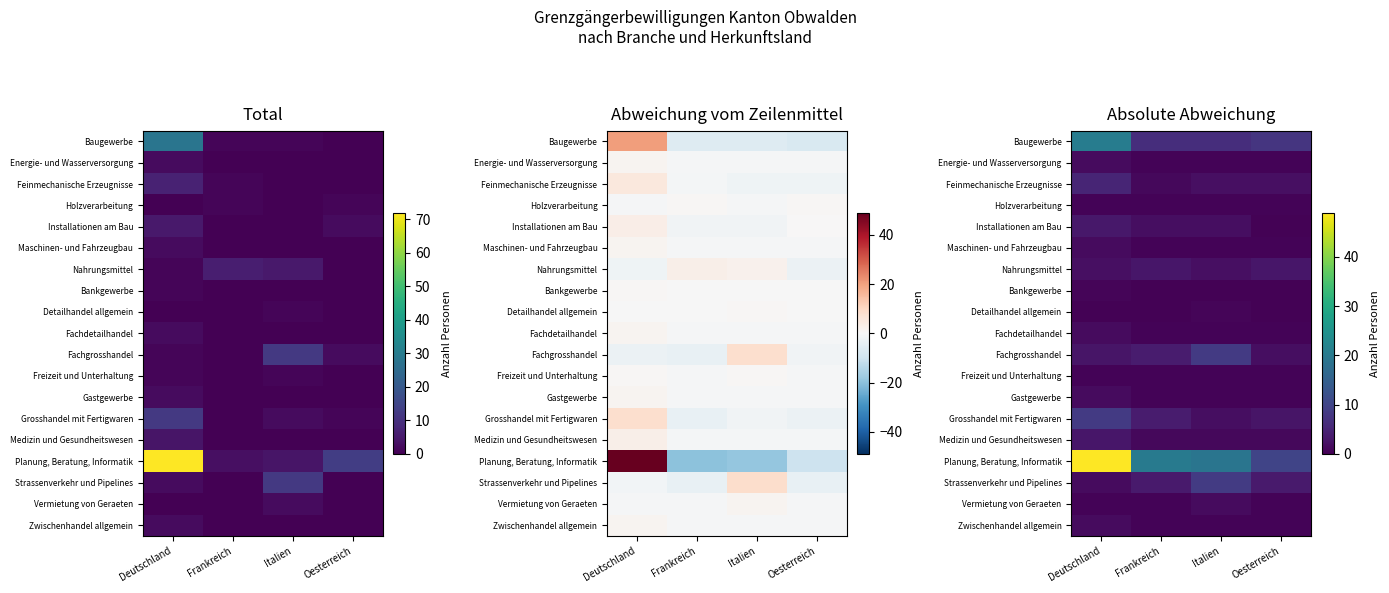

Between Frankreich and Oesterreich, which series saw the biggest shift?

Planung, Beratung, Informatik